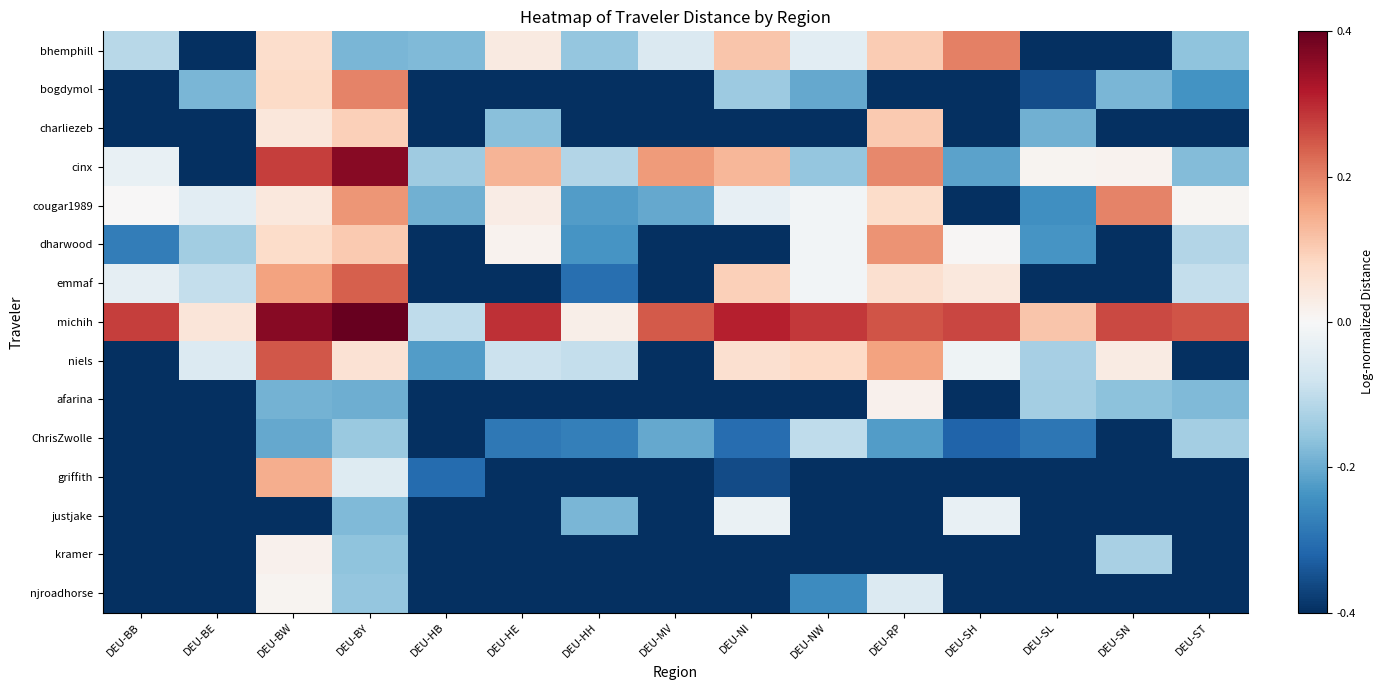

Which category has the highest value across all series?

DEU-BY